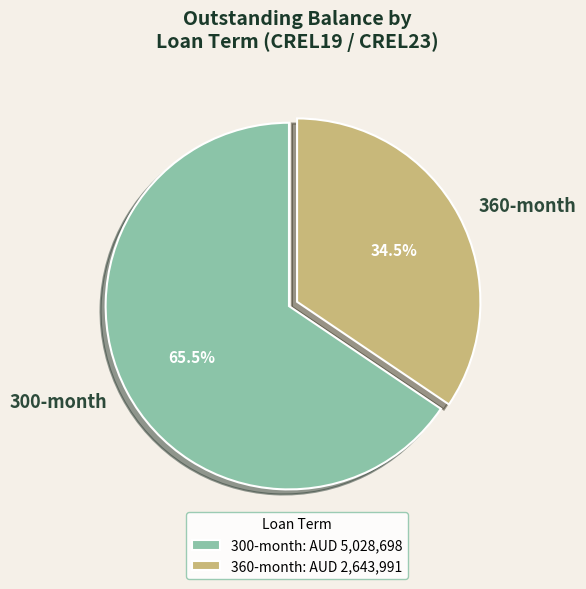

What percentage is NOT represented by 300-month?

34.5%